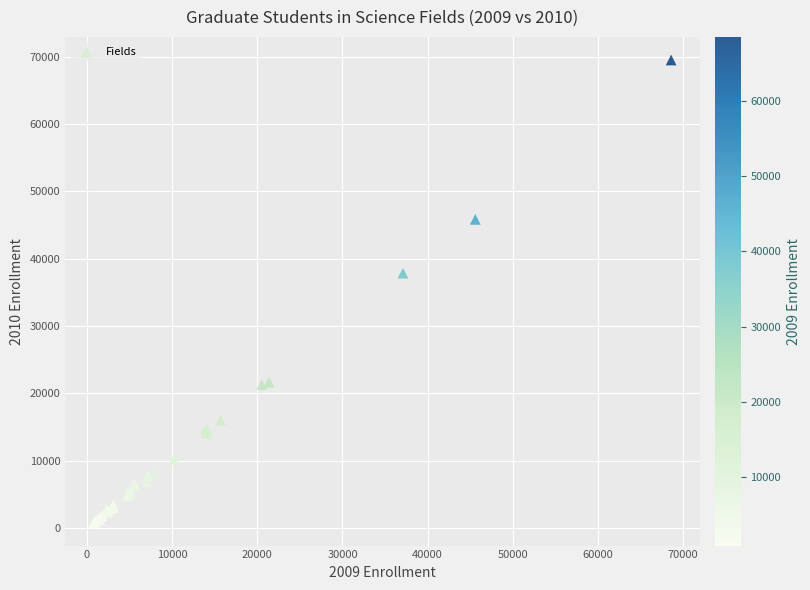

What Y value in the scatter plot is closest to 35185?

37871